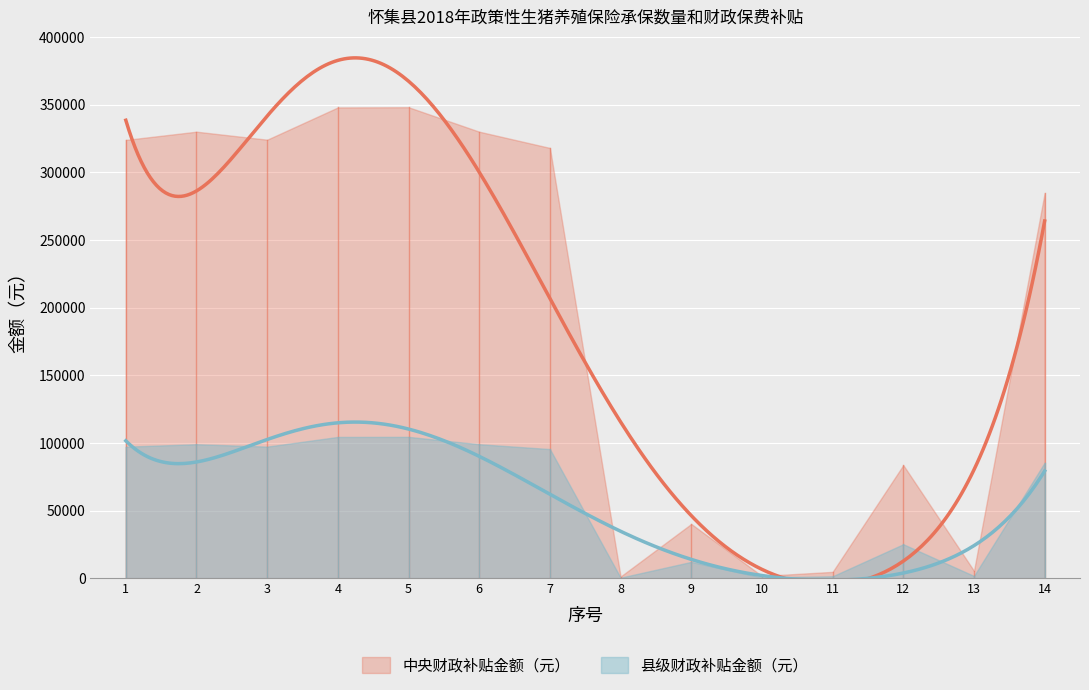

How many values in the 中央财政补贴金额（元） series are below 318000?

7